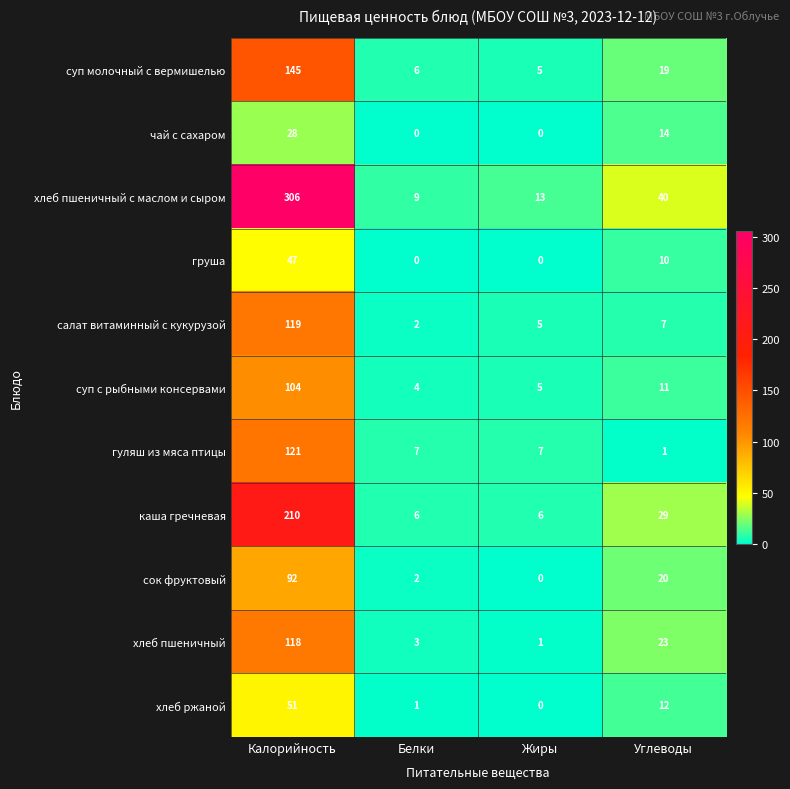

What is the sum of the каша гречневая values at Жиры and Белки?

12